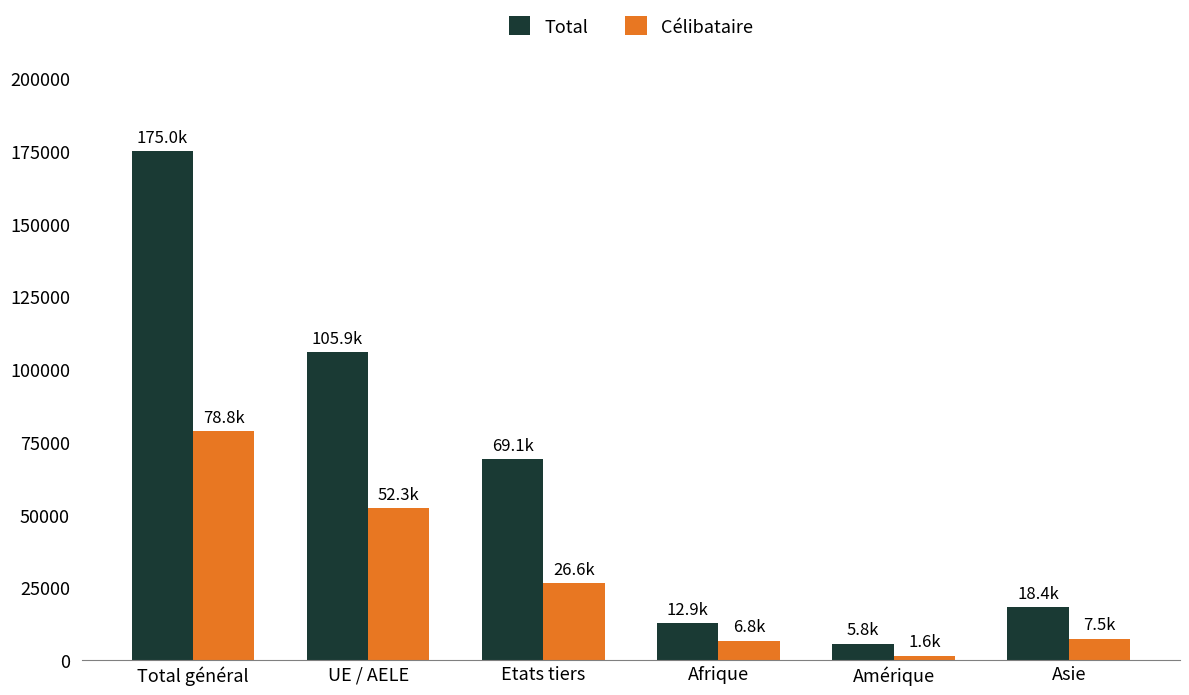

What is the label of the 5th bar from the right?

UE / AELE